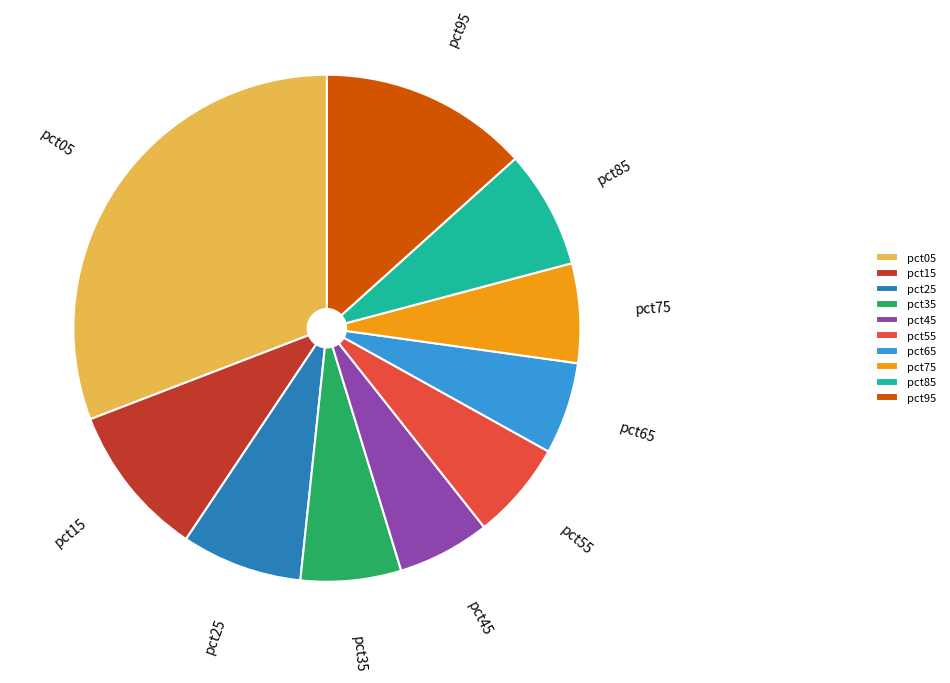

True or false: pct65 accounts for 1% of the total.

False